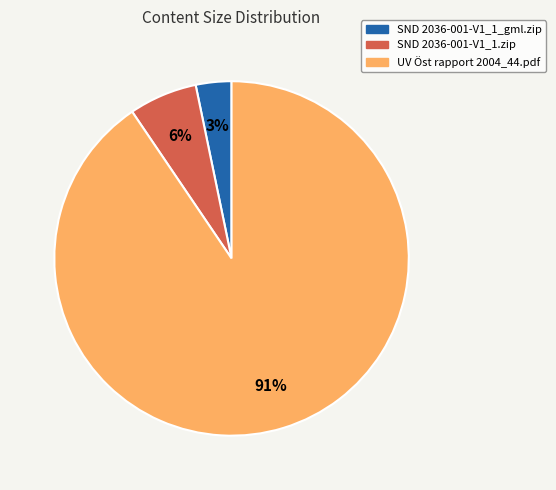

What is the ratio of the value at SND 2036-001-V1_1_gml.zip to the value at SND 2036-001-V1_1.zip?

0.5